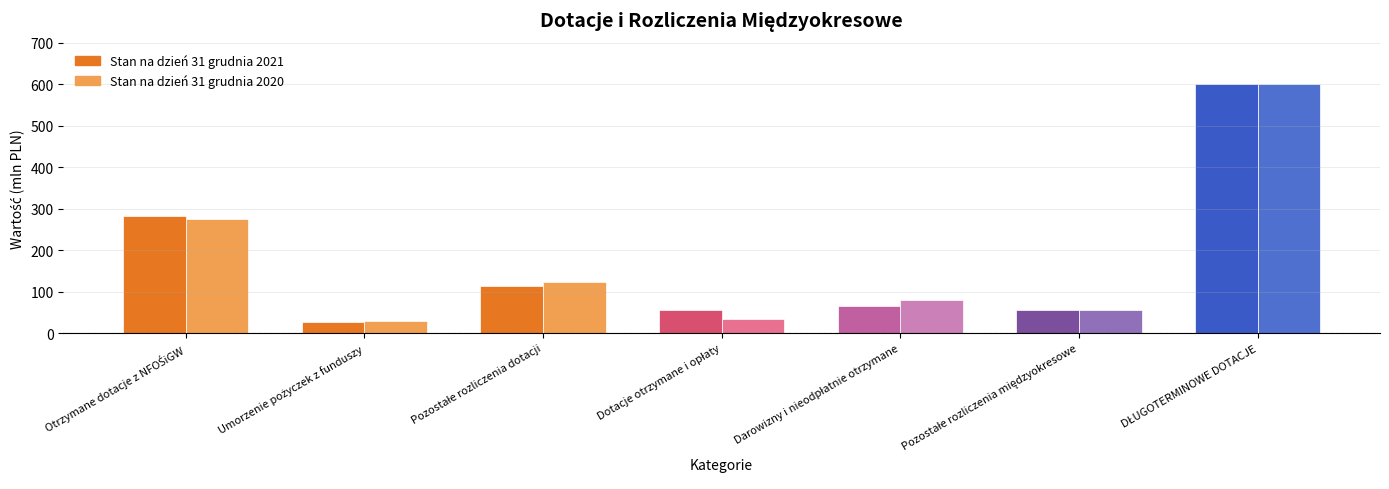

Does the chart contain stacked bars?

No